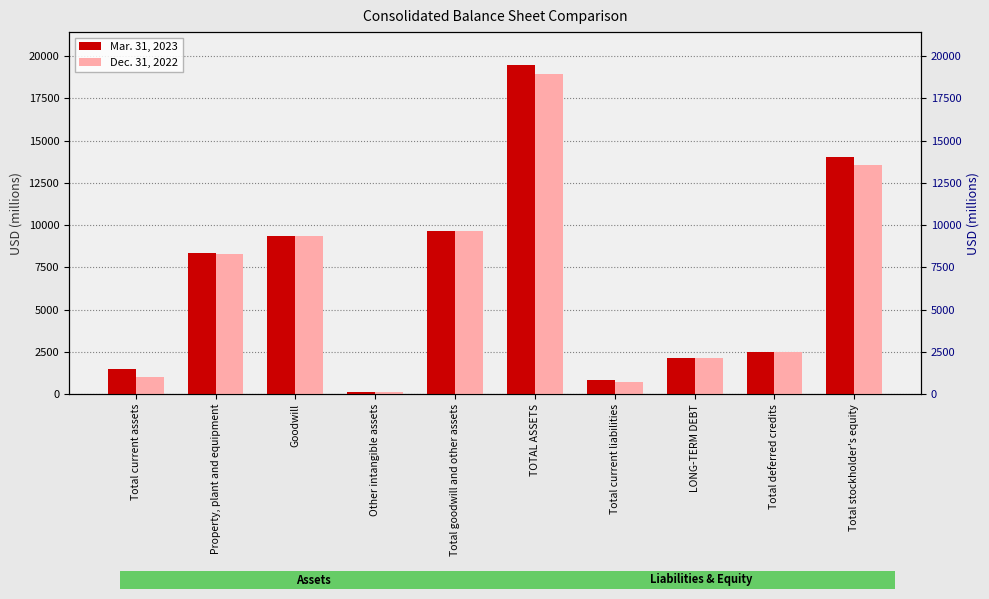

Reading left to right, list all the values displayed in this chart.

Mar. 31, 2023: Total current assets=1489	Property, plant and equipment=8338	Goodwill=9360	Other intangible assets=129	Total goodwill and other assets=9643	TOTAL ASSETS=19470	Total current liabilities=834	LONG-TERM DEBT=2156	Total deferred credits=2472	Total stockholder's equity=14008
Dec. 31, 2022: Total current assets=1013	Property, plant and equipment=8273	Goodwill=9360	Other intangible assets=138	Total goodwill and other assets=9639	TOTAL ASSETS=18925	Total current liabilities=728	LONG-TERM DEBT=2155	Total deferred credits=2488	Total stockholder's equity=13554